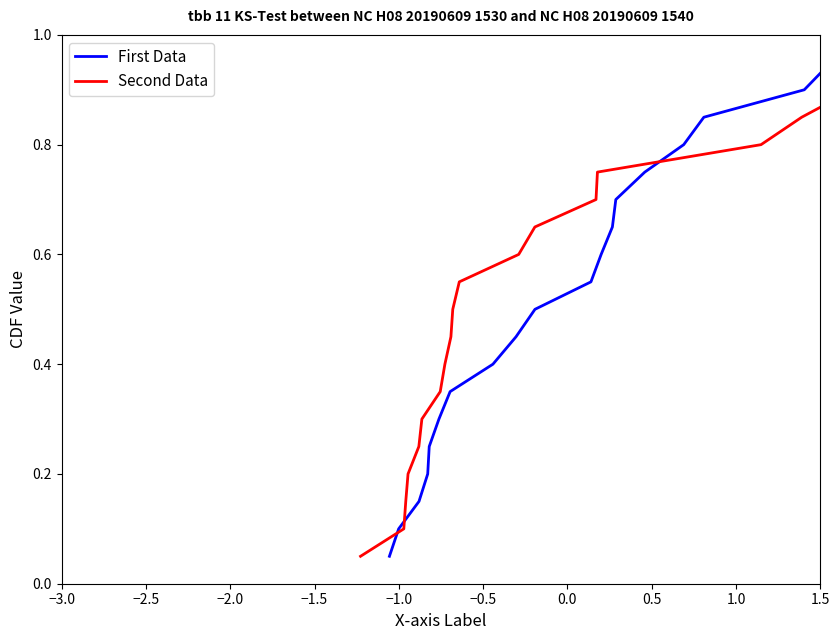

Reading left to right, what are all the values shown in this chart?

First Data: 0.1	0.1	0.1	0.2	0.2	0.3	0.3	0.4	0.5	0.5	0.6	0.6	0.7	0.7	0.8	0.8	0.8	0.9	0.9	1.0
Second Data: 0.1	0.1	0.1	0.2	0.2	0.3	0.3	0.4	0.5	0.5	0.6	0.6	0.7	0.7	0.8	0.8	0.8	0.9	0.9	1.0